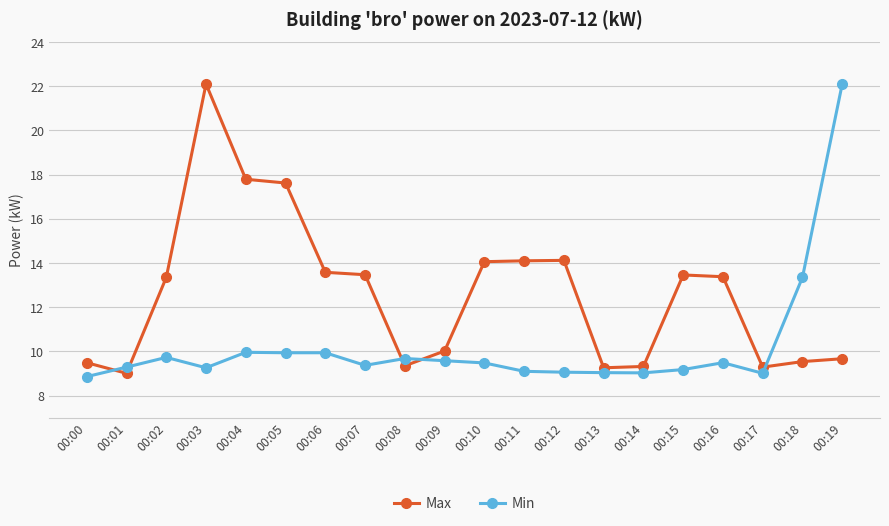

At which label does Min first exceed 9?

00:01